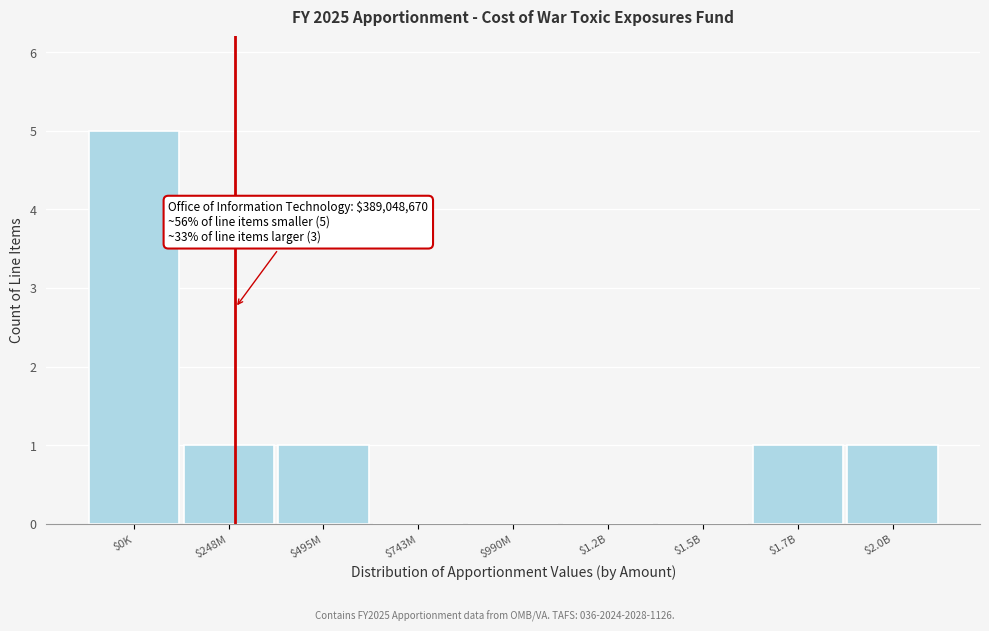

Which label corresponds to the largest value in the chart?

$0K